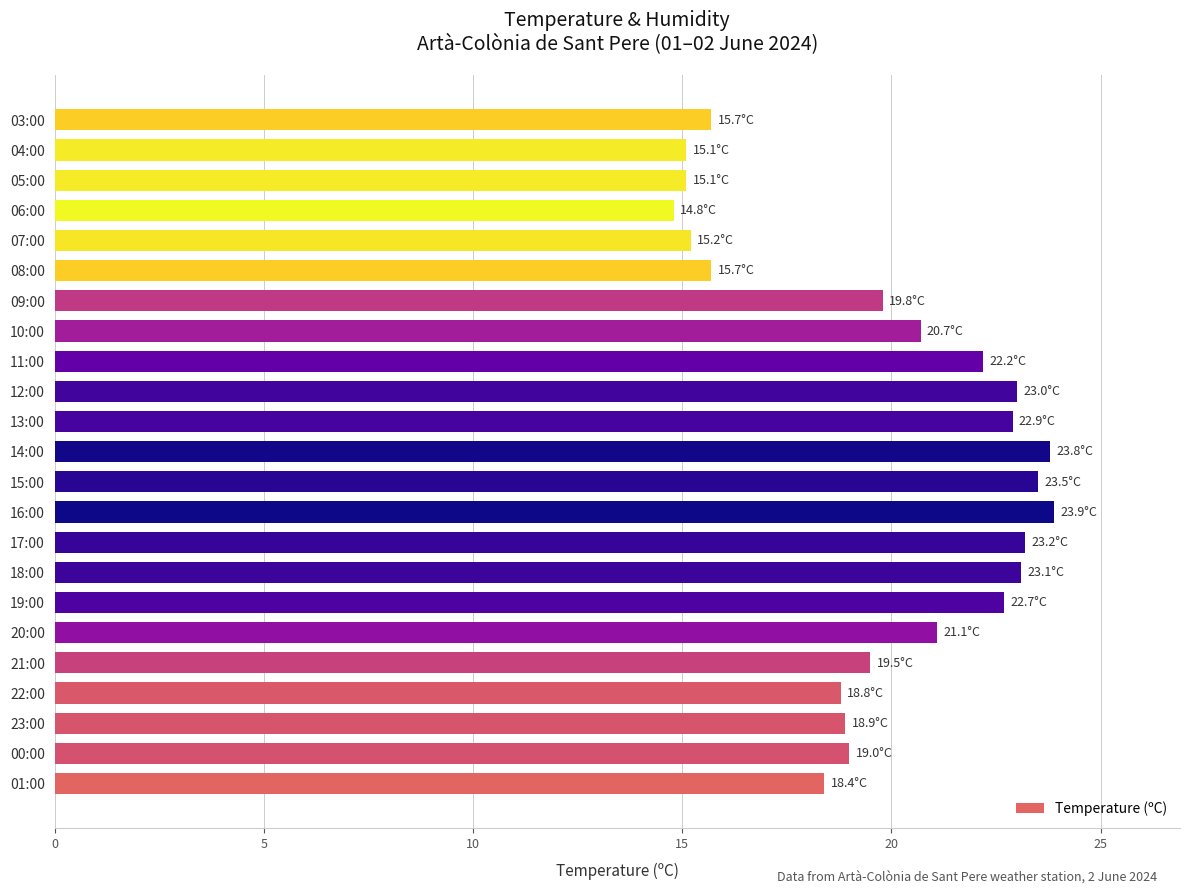

What is the change in value from 01:00 to 16:00?

+5.5